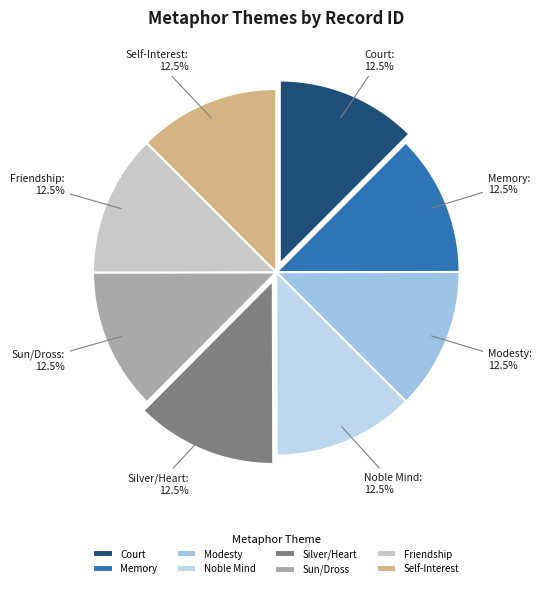

What portion of the pie excludes Silver/Heart?

87.5%